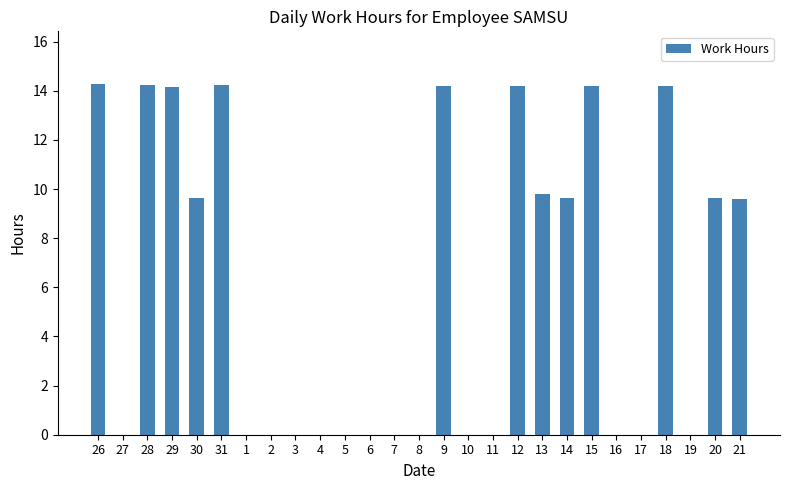

What is the greatest value displayed?

14.3